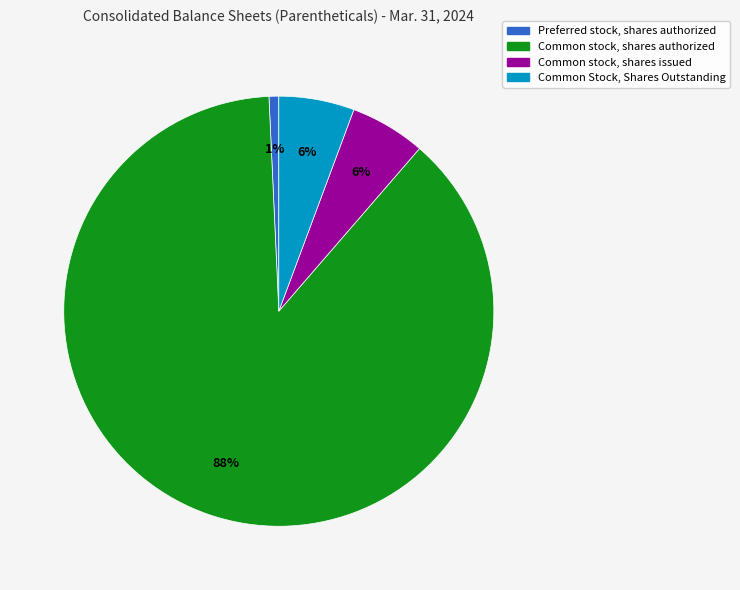

Is it true that Common Stock, Shares Outstanding is 1% of the pie?

False